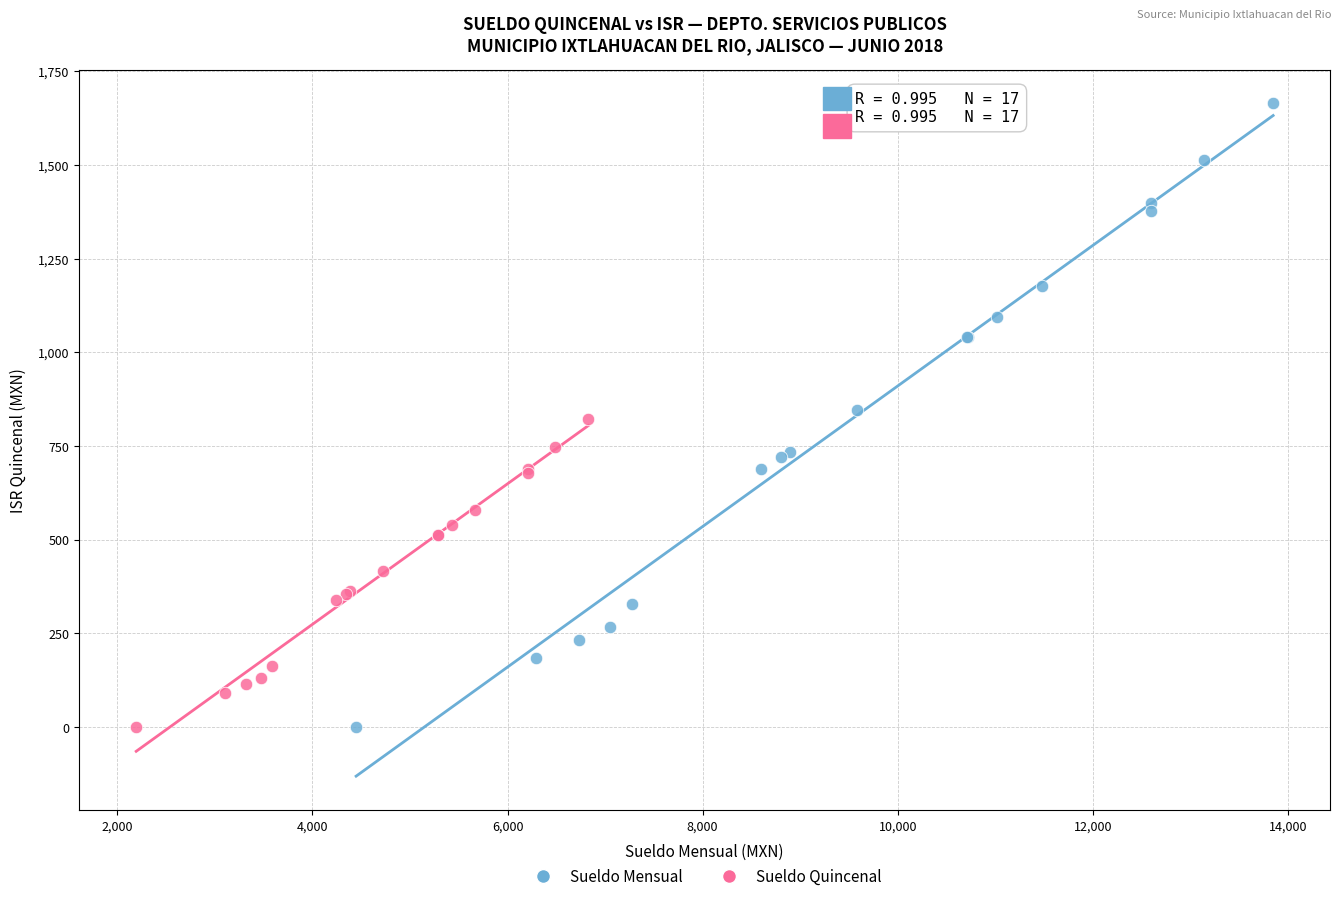

Which series has the widest spread of Y values?

Sueldo Mensual